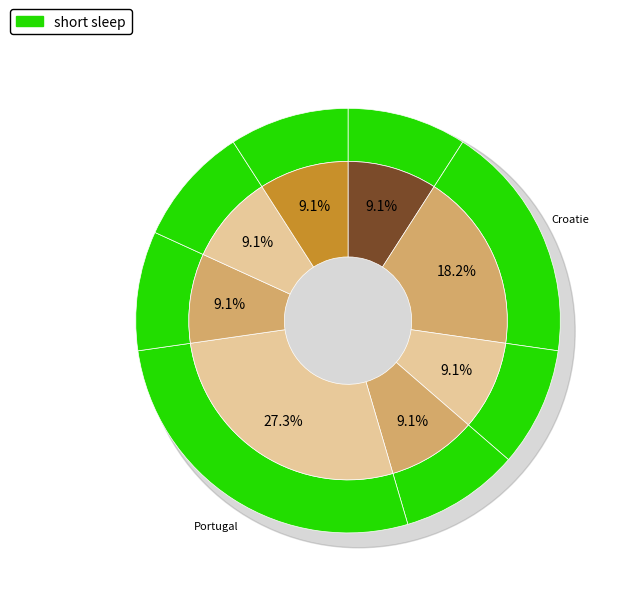

To the nearest percent, what is the average slice percentage?

12%